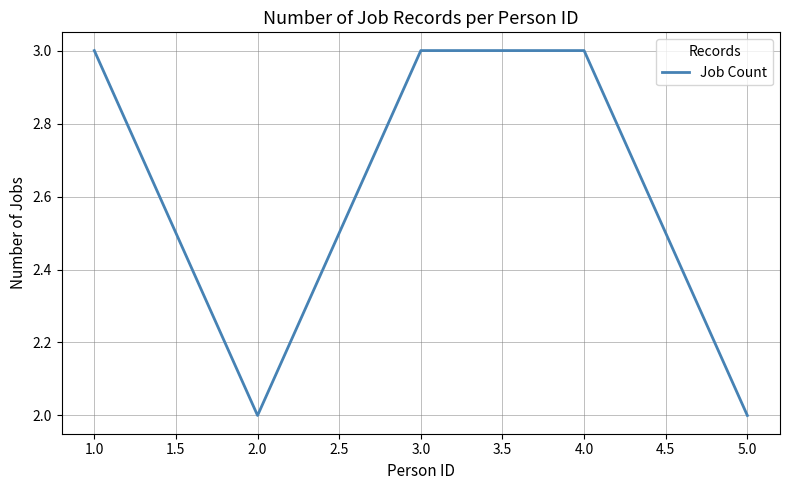

What is the sum of all values?

13